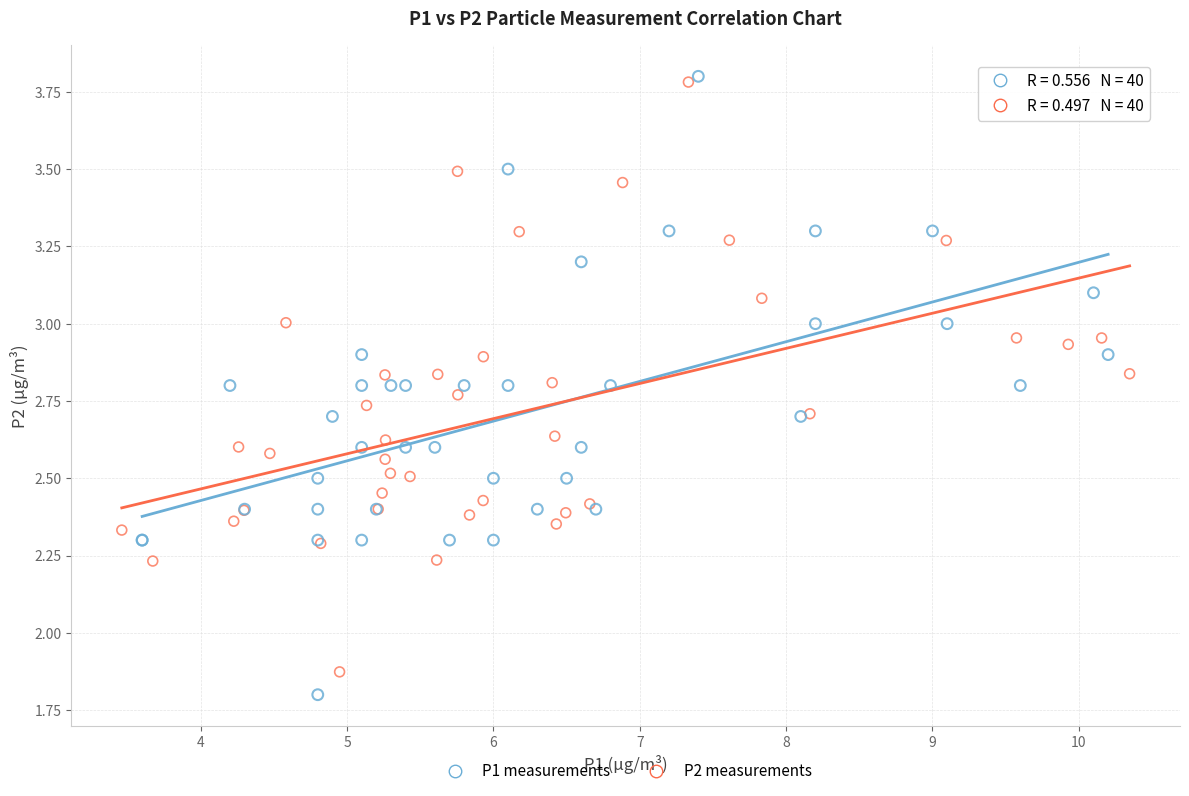

What are all the series names shown in the legend?

P1 measurements, P2 measurements